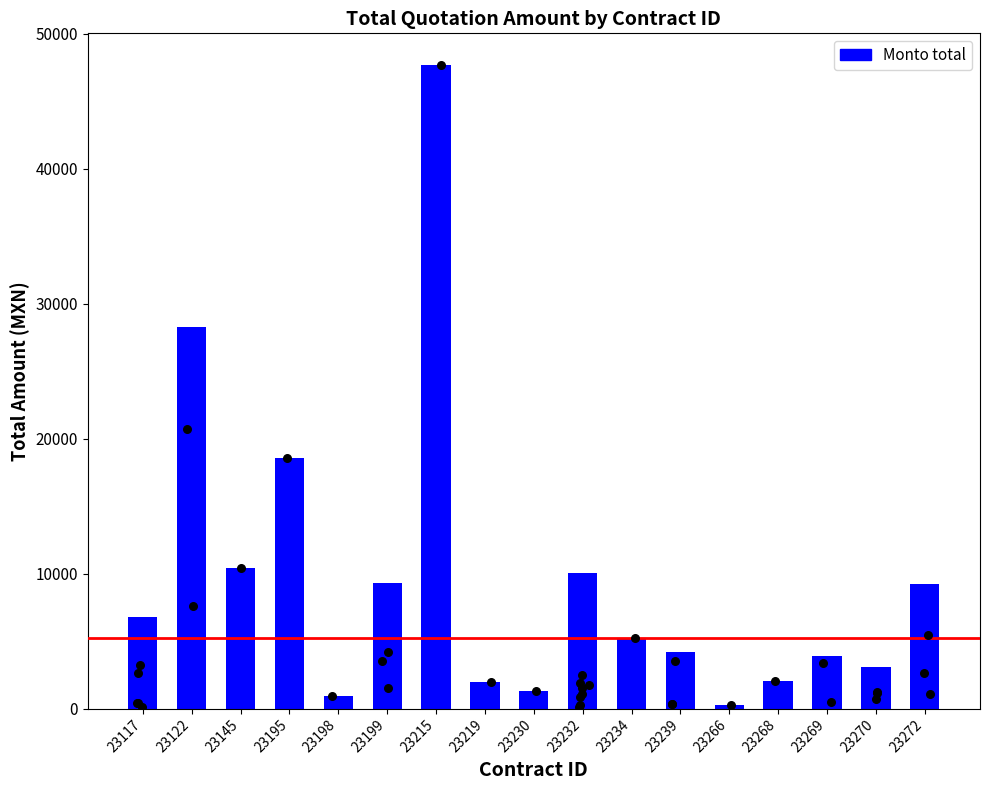

What is the change in value from 23232 to 23266?

-9806.8